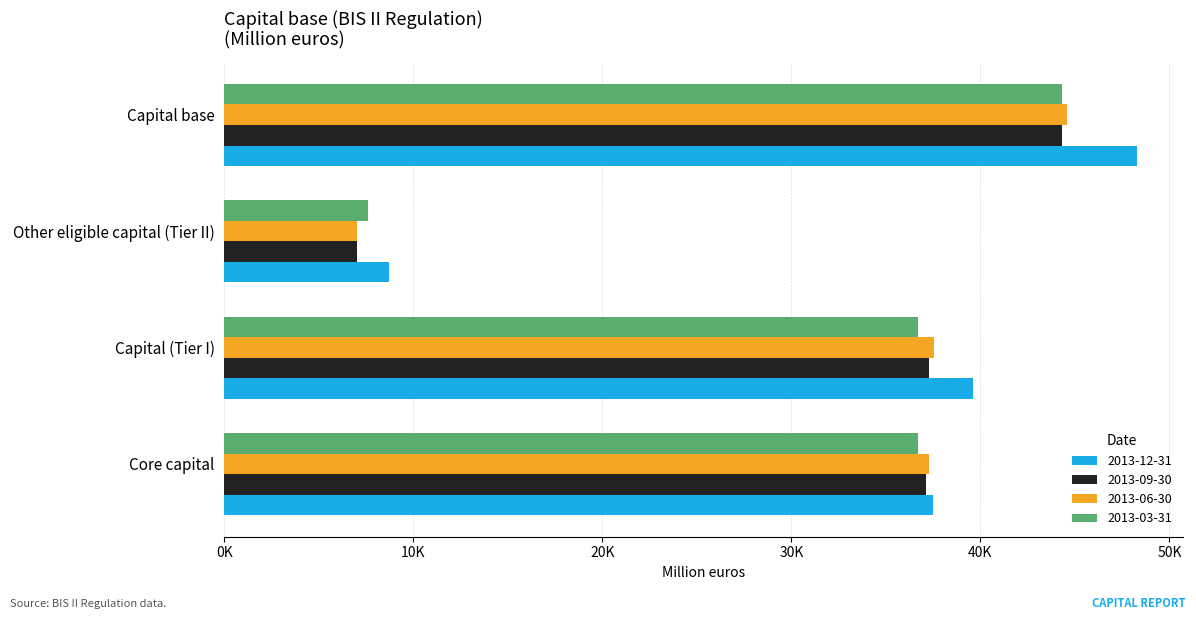

Which series changed the most between Core capital and Capital (Tier I)?

2013-12-31